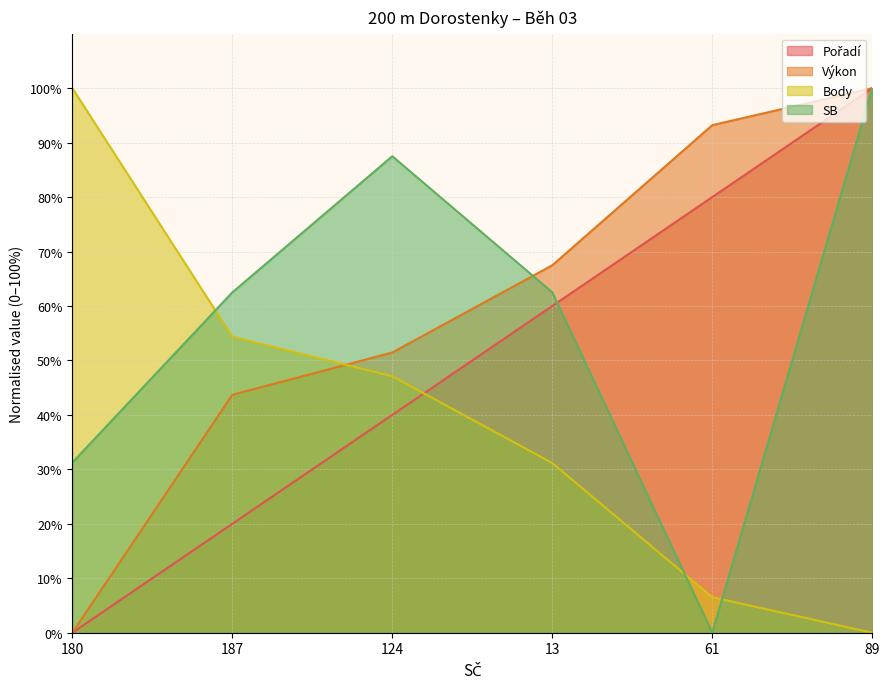

What is the label of the 3rd point from the left?

124